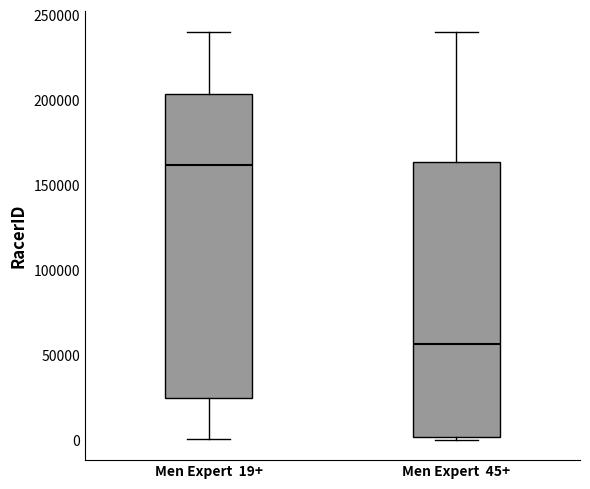

Reading left to right, transcribe this box plot: for each box, give where its median line is, the range the box spans, and where its two whiskers end, as read against the y-axis. The values are not printed on the chart, so give them approximately, as read against the axis.

Men Expert 19+: median 160000, box 25000 to 205000, whiskers 0 to 240000
Men Expert 45+: median 55000, box 0 to 165000, whiskers 0 (just below the box's lower edge) to 240000